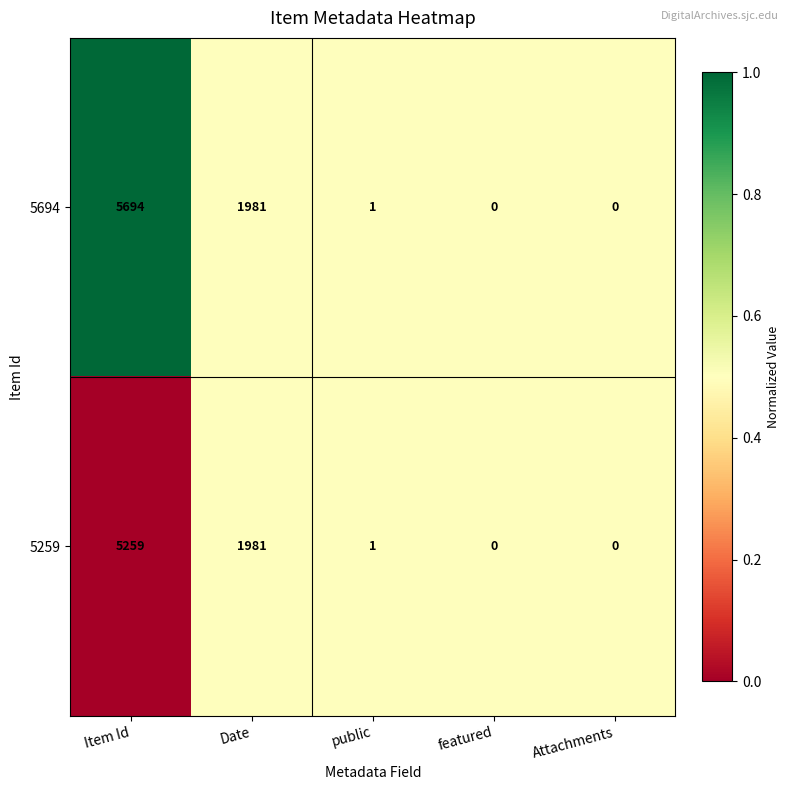

What is the greatest value displayed?

5694